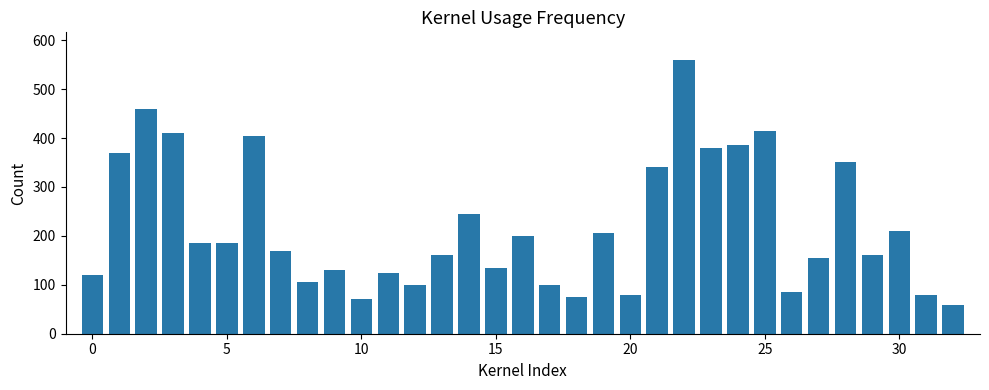

What is the difference between the second highest and minimum values?

402